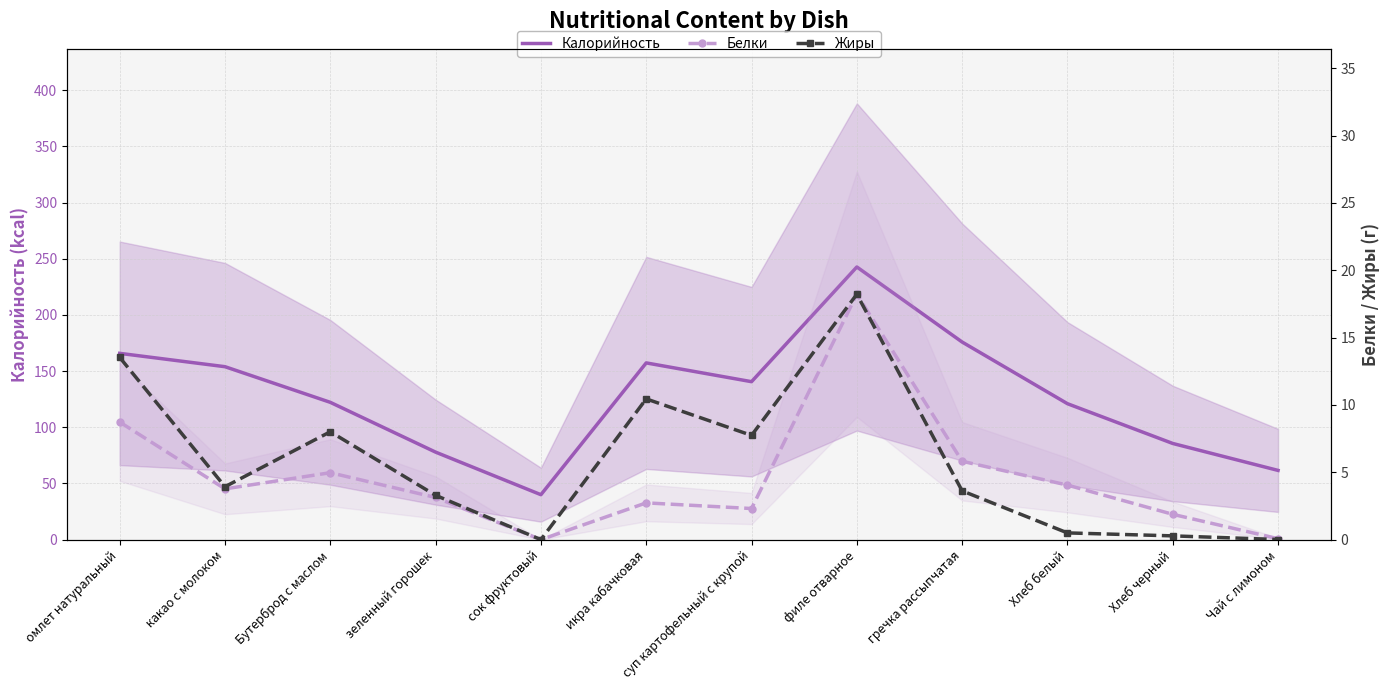

What is the value of the Калорийность point at the 4th from the left?

77.9